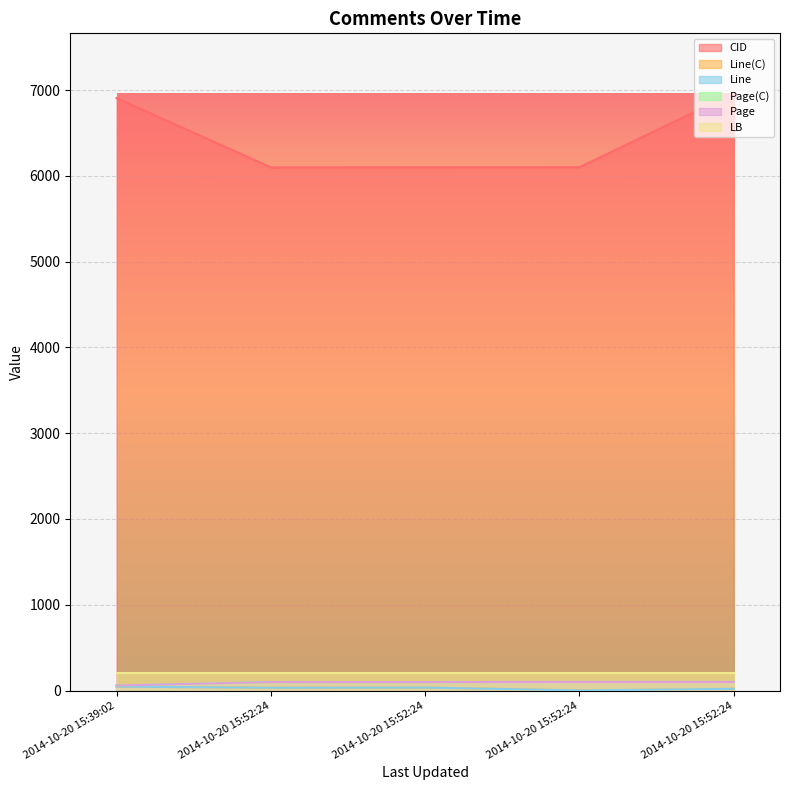

What is the label of the 4th point from the left?

2014-10-20 15:52:24